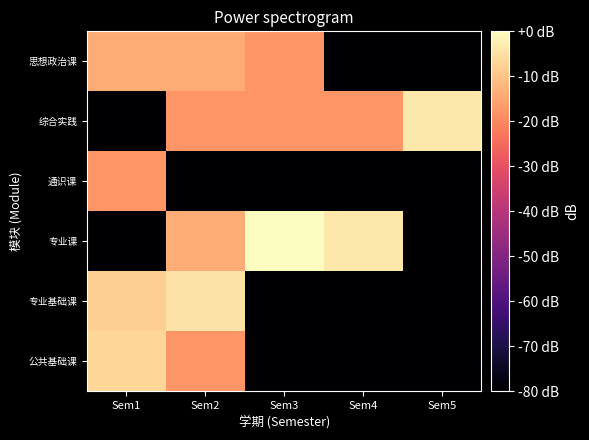

At which category is the sum across all series the highest?

Sem2